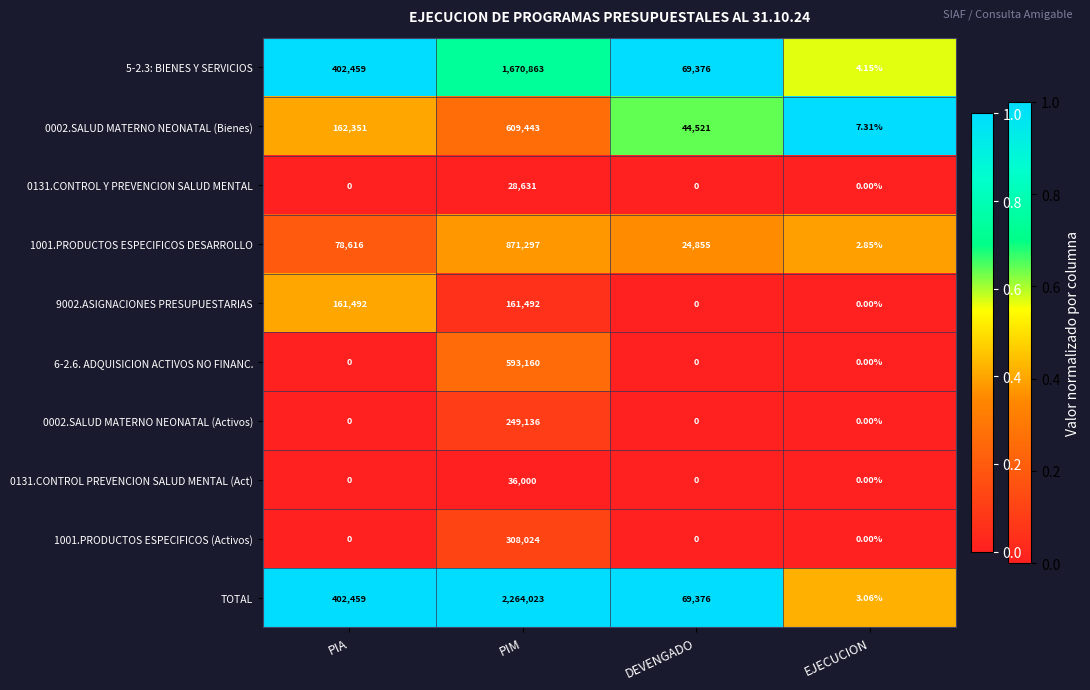

Count the number of categories in the chart.

4